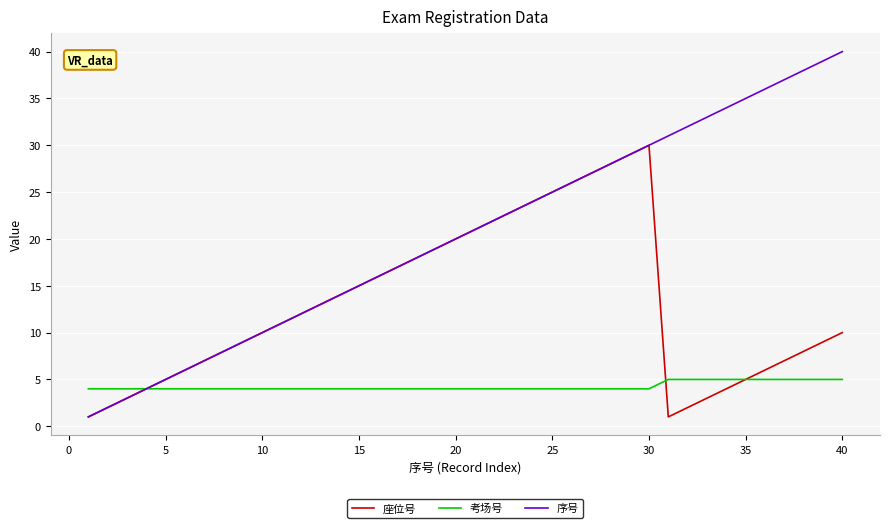

List the series in order of their overall mean, highest first.

序号, 座位号, 考场号